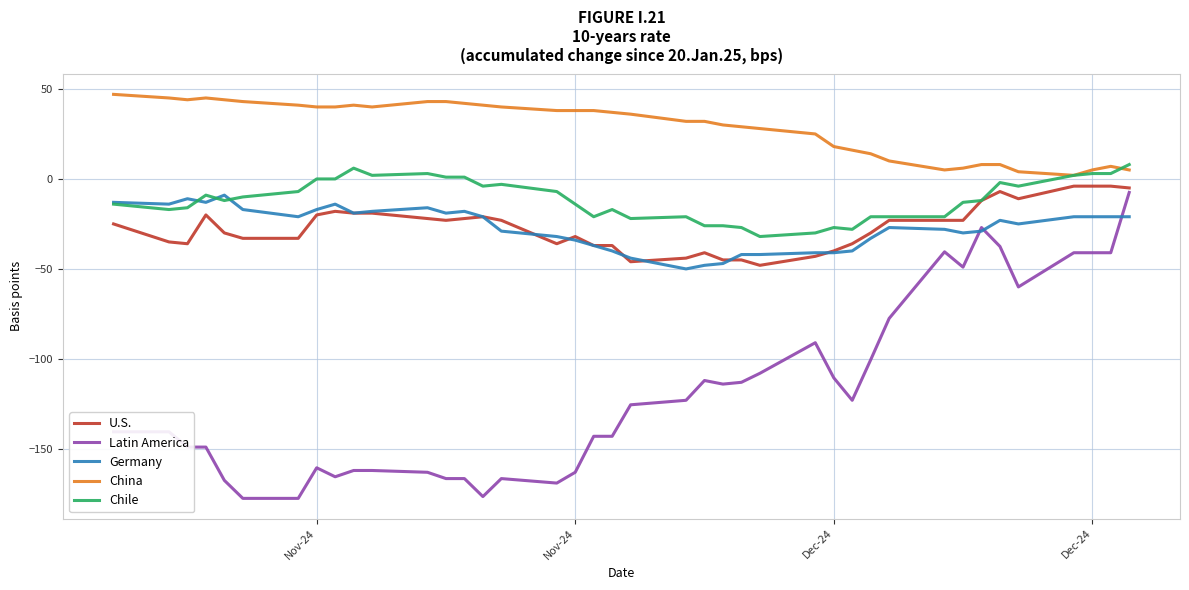

True or false: Latin America and Chile intersect in this chart.

False